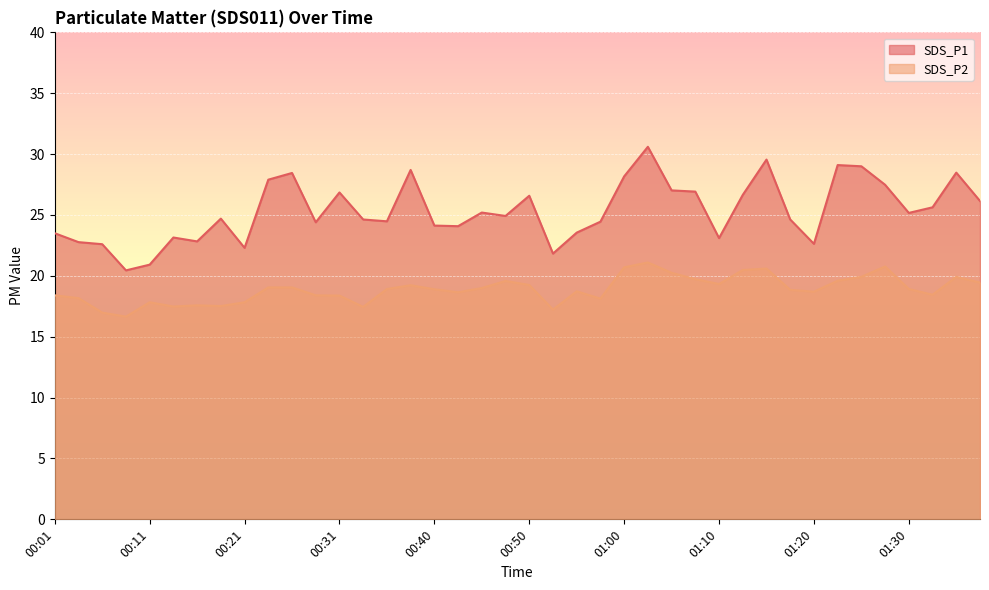

What is the lowest value of the SDS_P1 series?

20.4